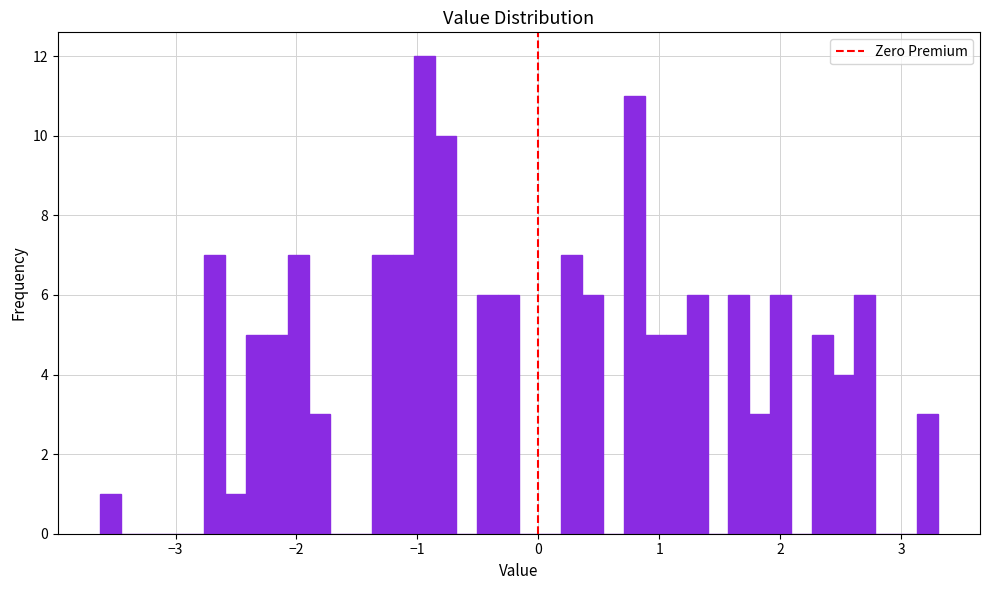

Around what value on the x-axis is the tallest bar? Give the approximate position of its centre, as read against the axis.

-0.9